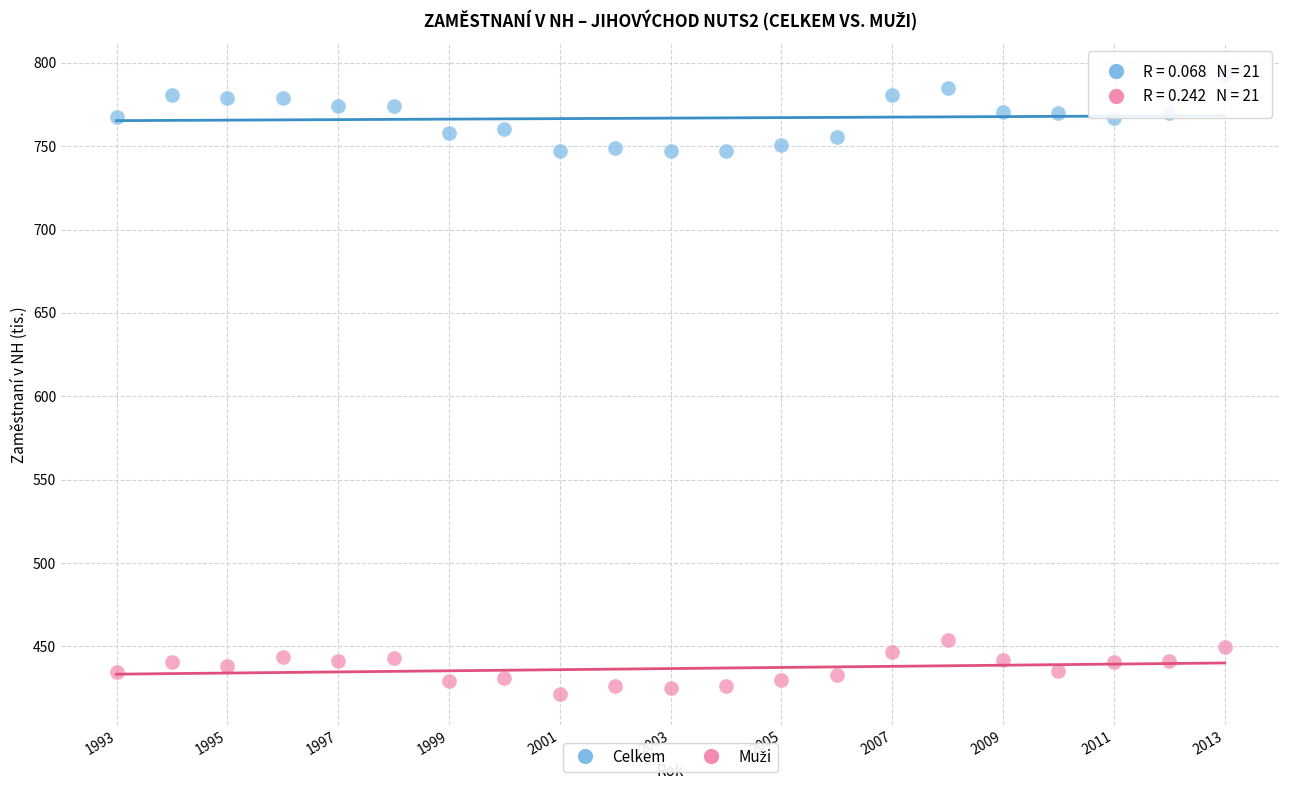

Which series reaches the maximum Y coordinate?

Celkem